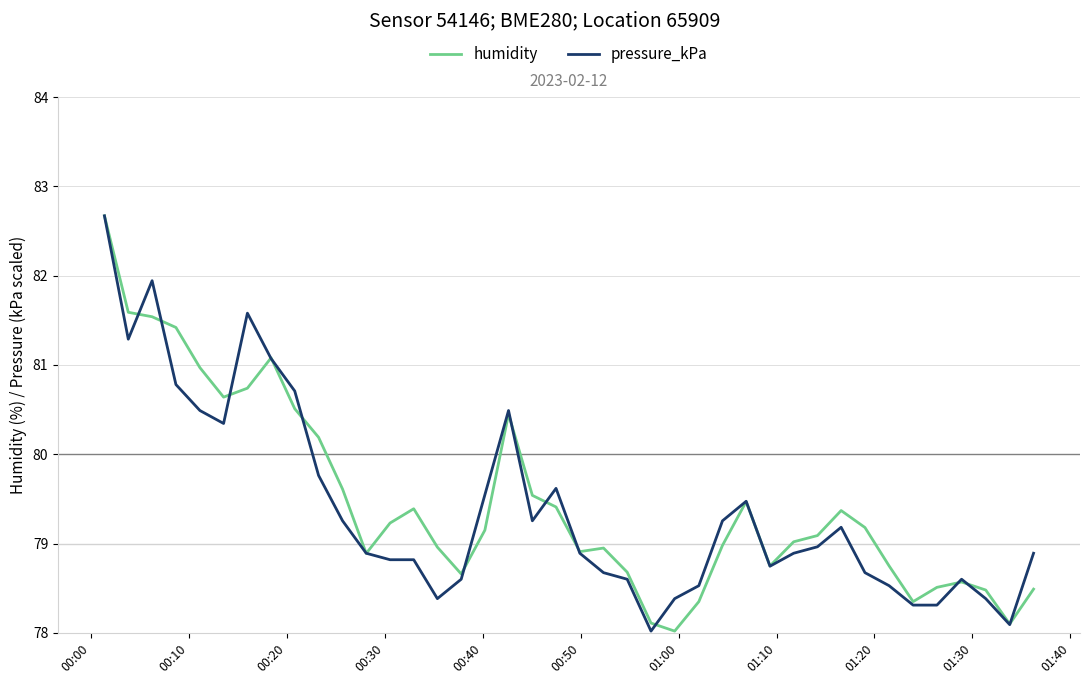

What is the greatest value displayed?

82.7